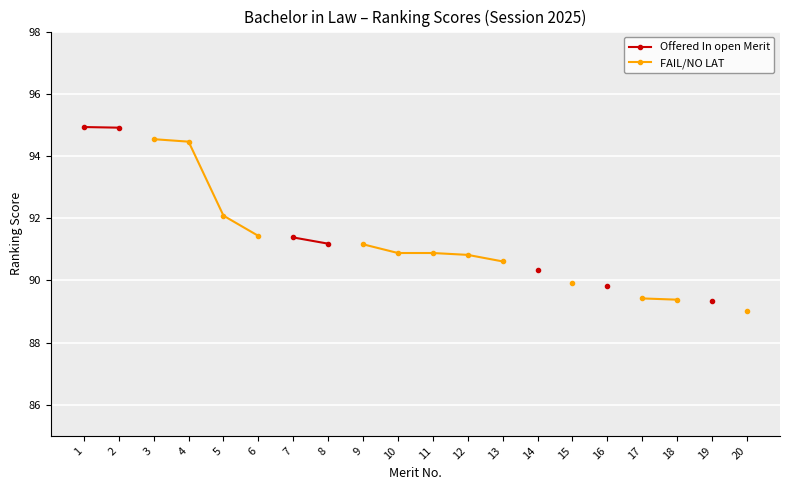

True or false: Offered In open Merit and FAIL/NO LAT intersect in this chart.

False